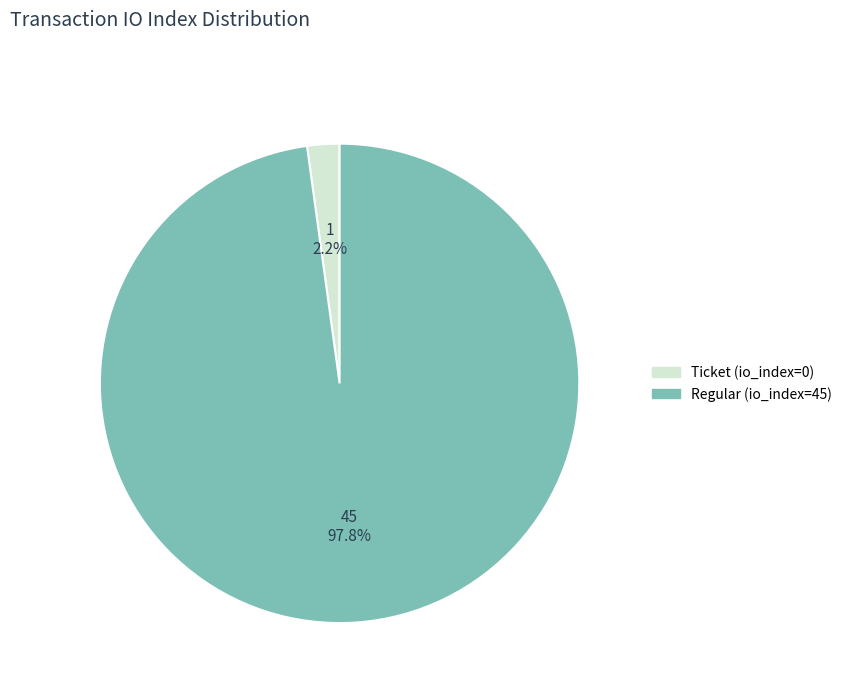

Combined, do Regular (io_index=45) and Ticket (io_index=0) account for over 50%?

Yes